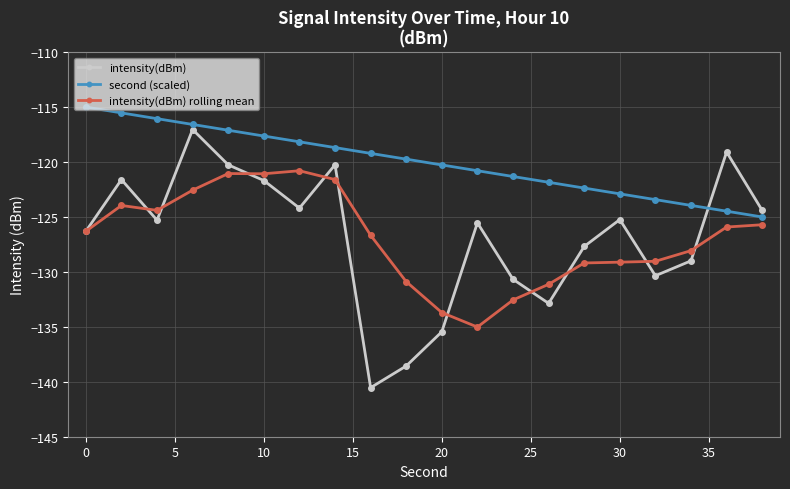

Which series has the widest spread of values?

intensity(dBm)